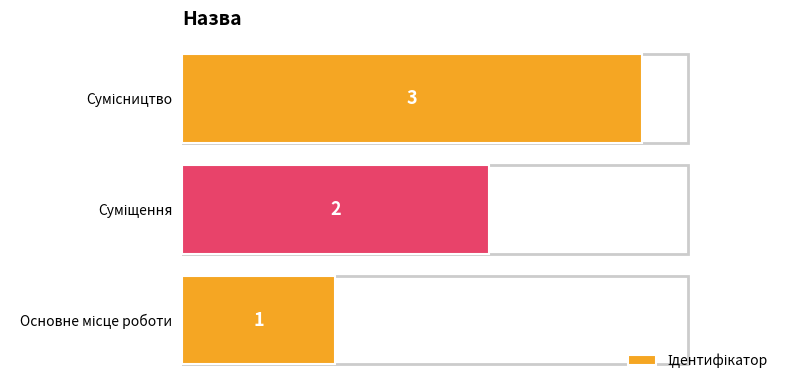

What is the maximum value shown in the chart?

3